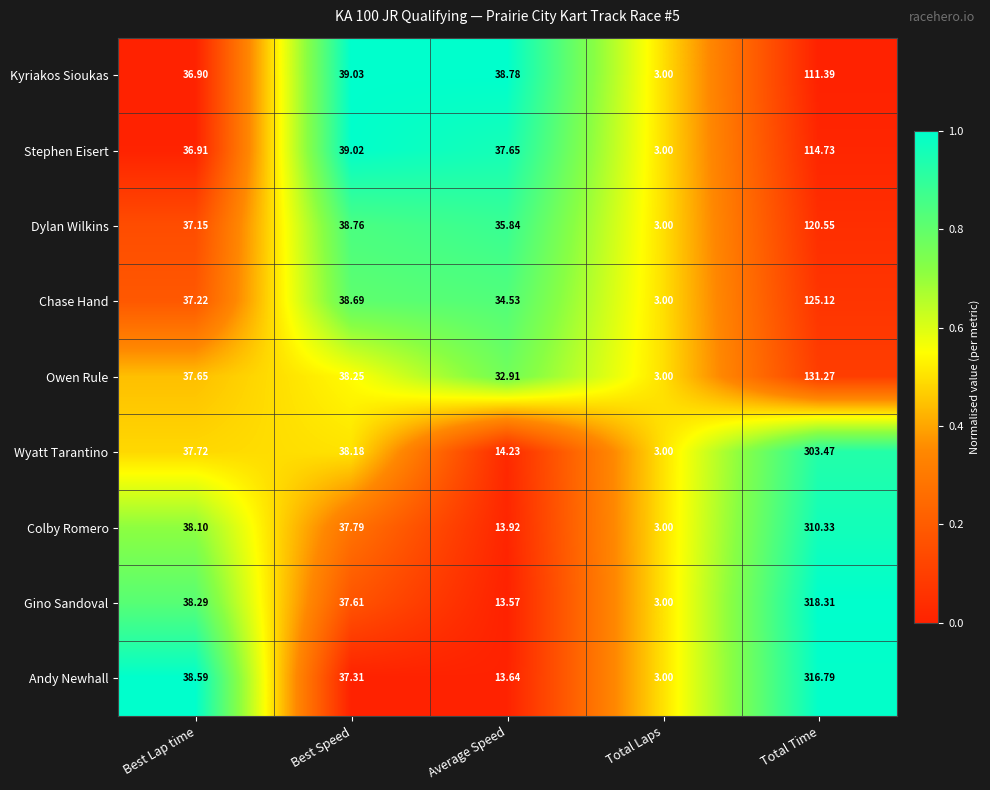

Count the number of categories in the chart.

5